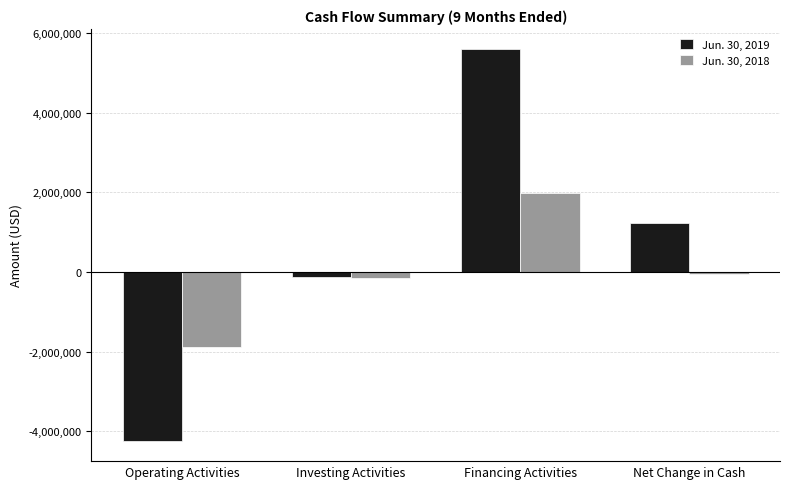

Reading right to left, what are all the values shown in this chart?

Jun. 30, 2019: Net Change in Cash=1233546	Financing Activities=5605537	Investing Activities=-118952	Operating Activities=-4253039
Jun. 30, 2018: Net Change in Cash=-47421	Financing Activities=1992551	Investing Activities=-146709	Operating Activities=-1893263